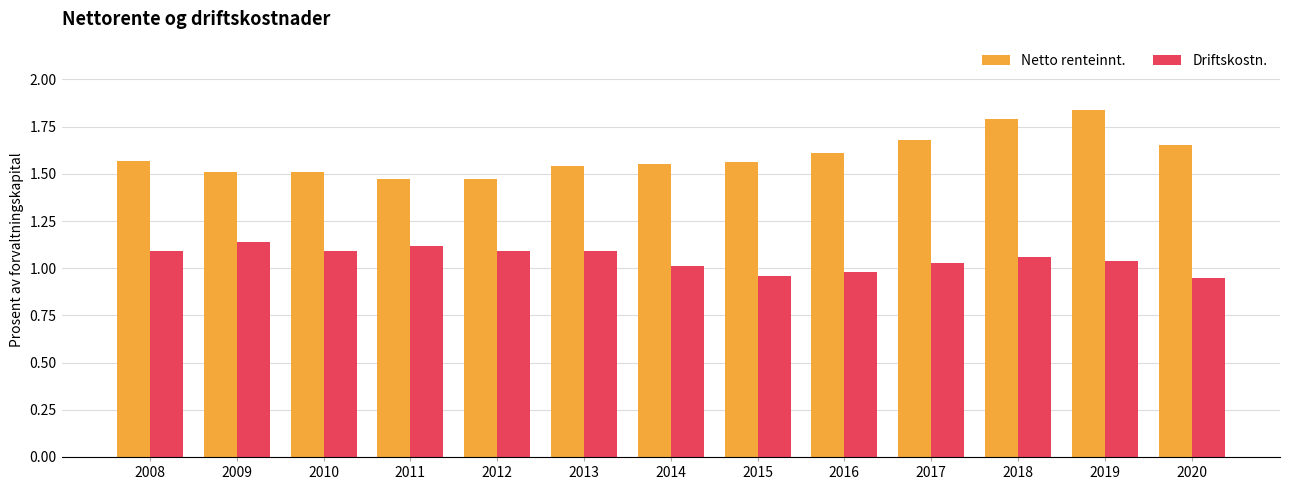

What are all the series names shown in the legend?

Netto renteinnt., Driftskostn.